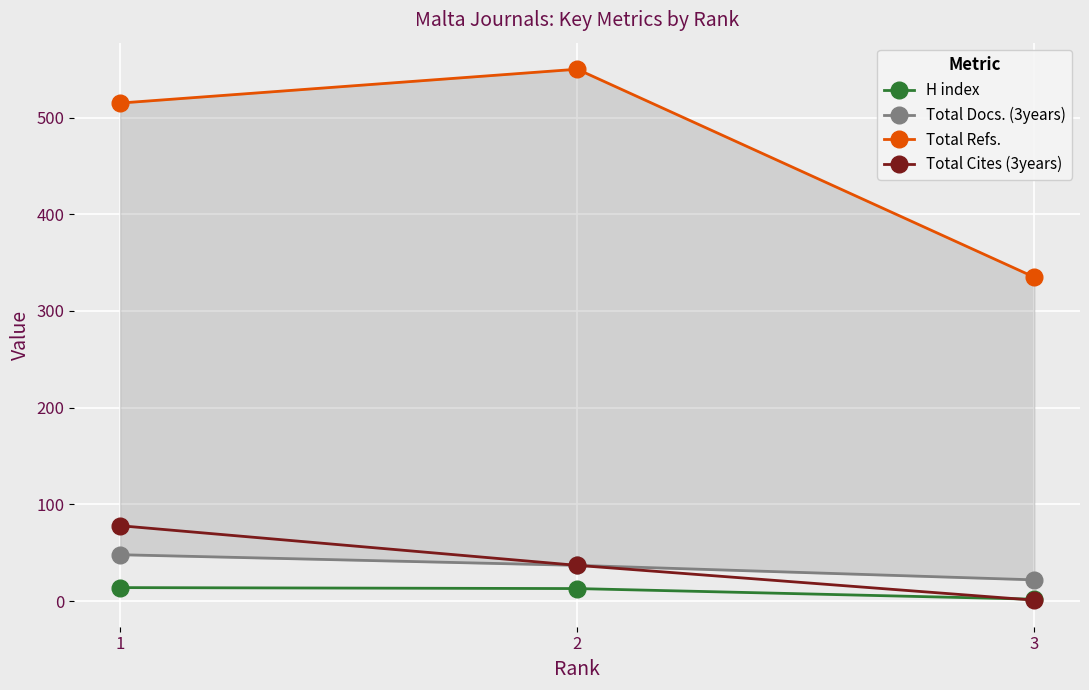

Is it true that Total Refs. equals 550 at 2?

True